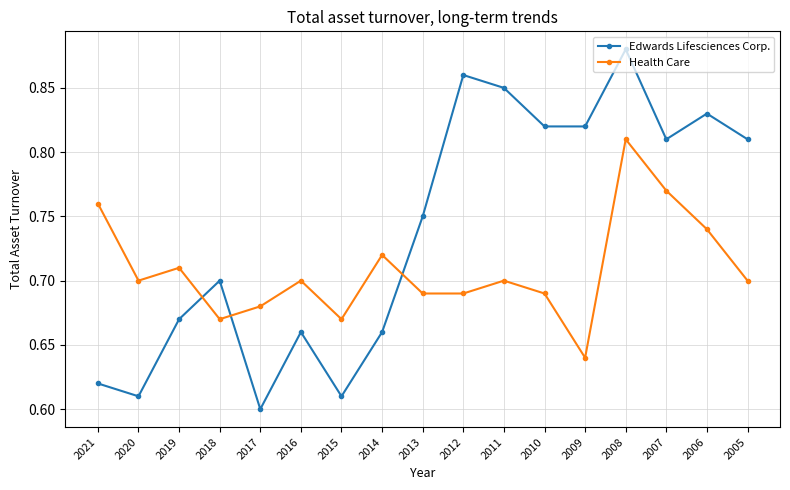

The Edwards Lifesciences Corp. series shows 1.2 at 2018. True or false?

False